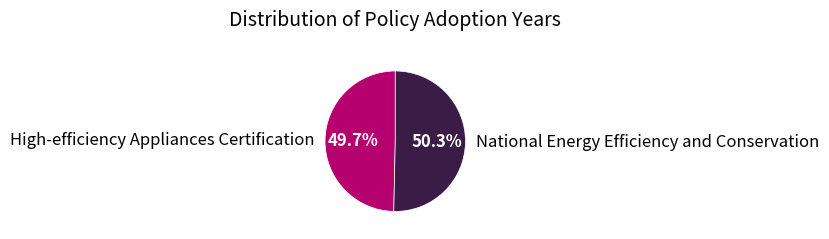

Count the number of slices in the pie.

2